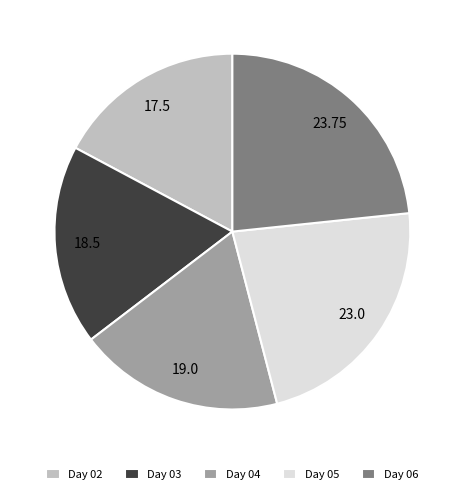

Does Day 05 represent more than half of the total?

No